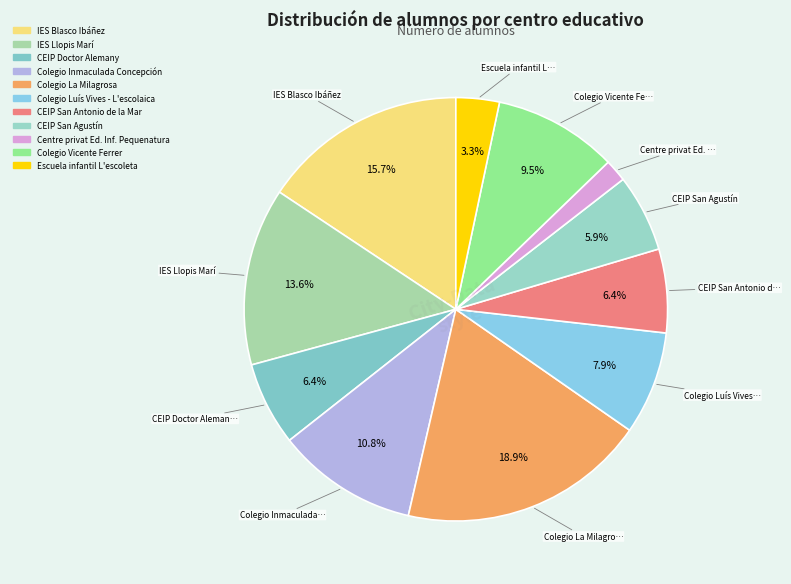

Does any single category account for the majority?

No